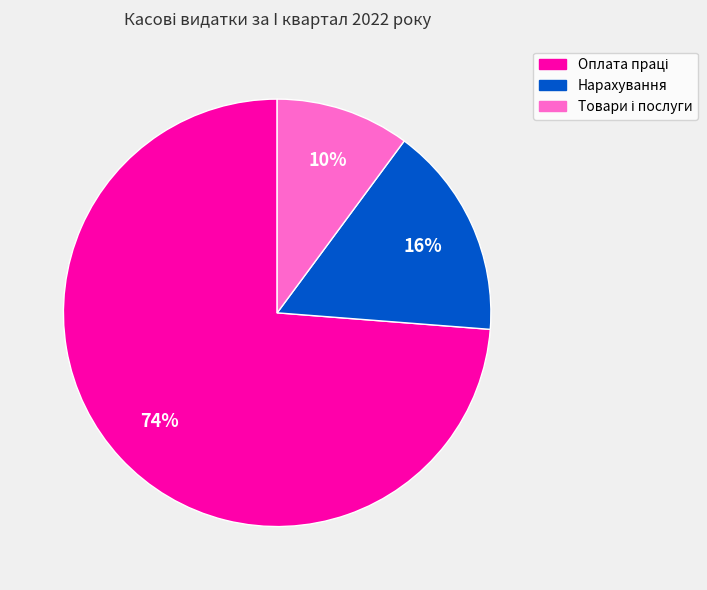

Is there a majority slice in this chart?

Yes